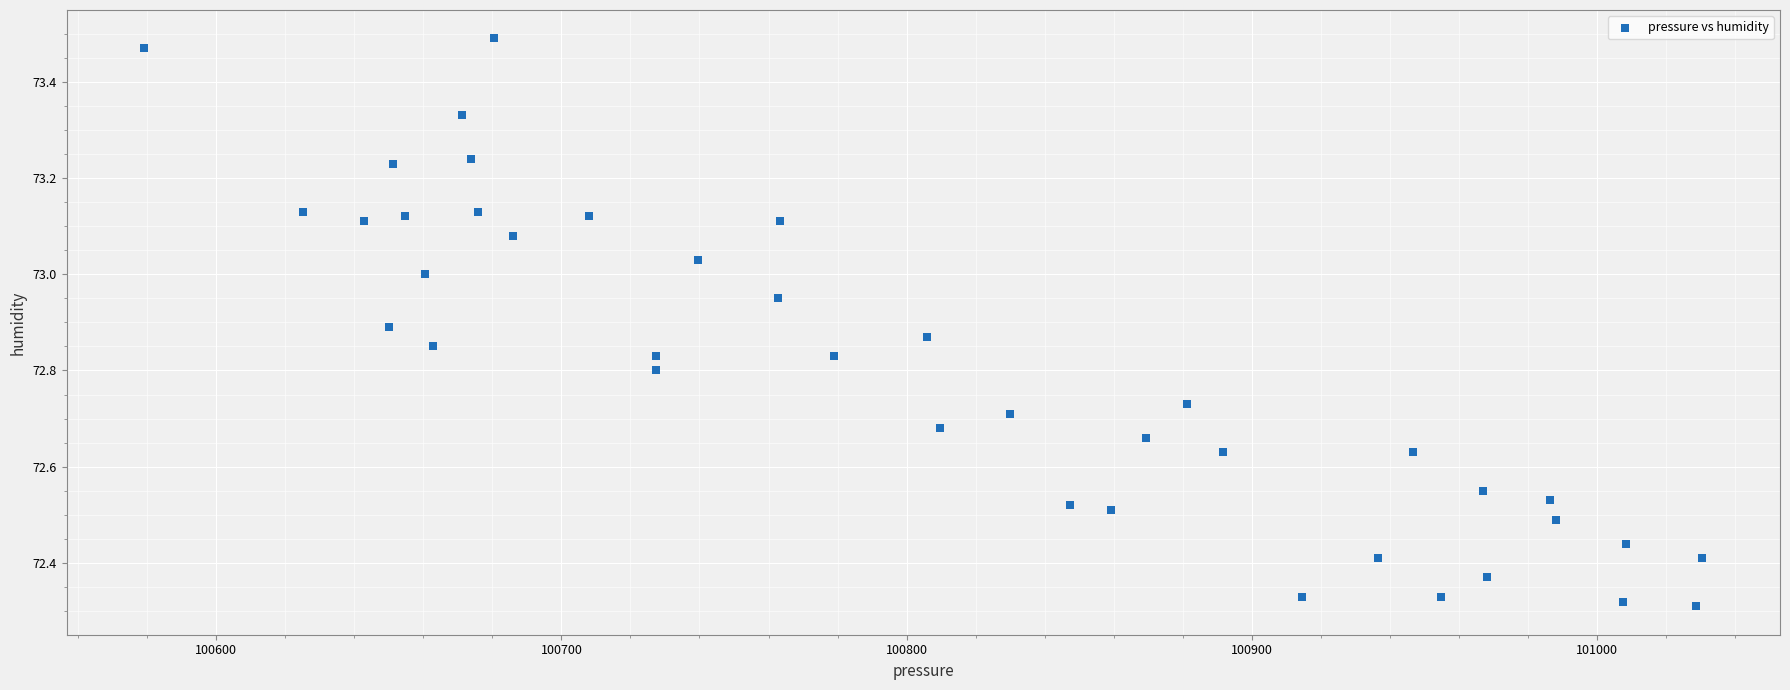

What is the range of X values (max minus min)?

451.2